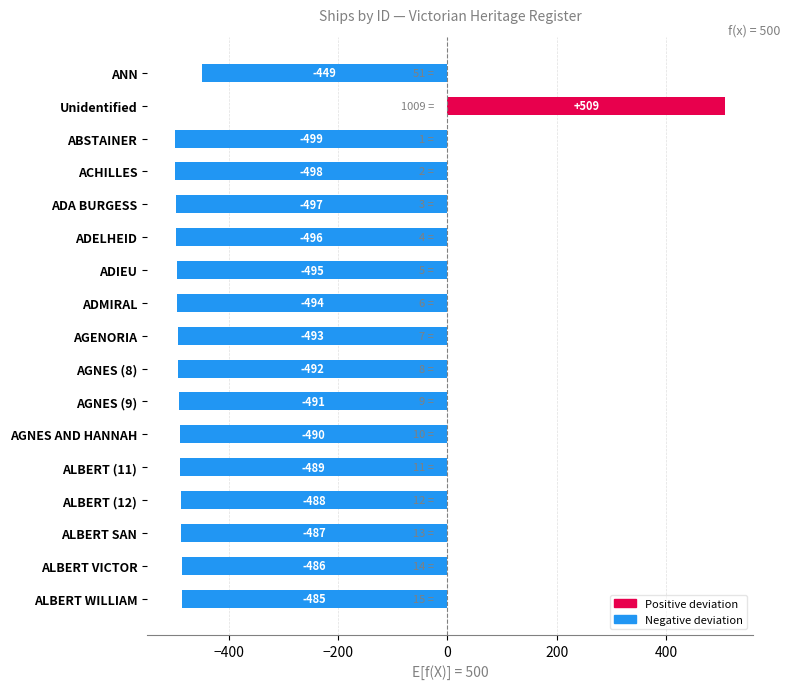

What position from the bottom is Unidentified?

16